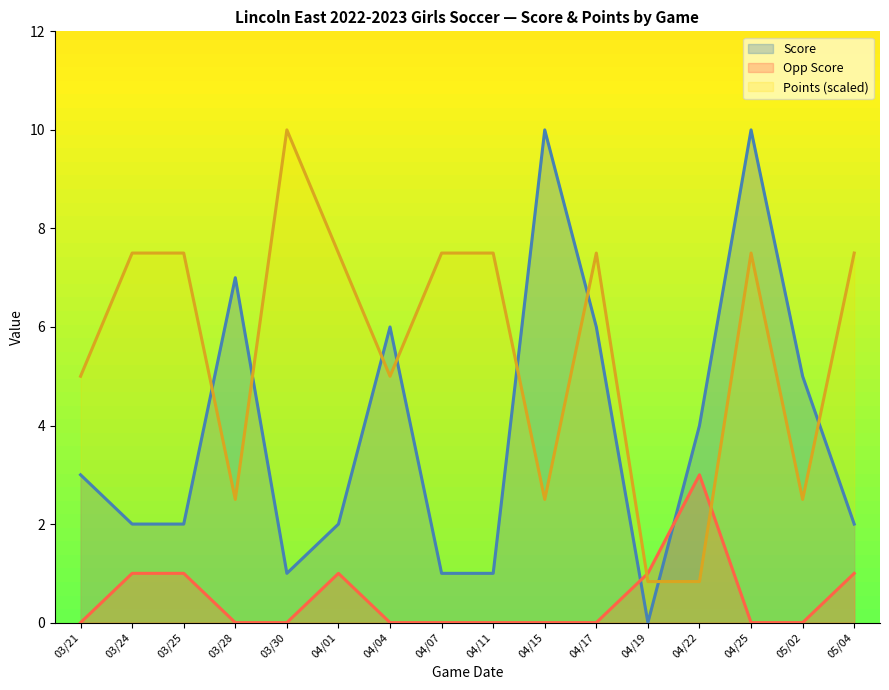

Which series has the largest total across all categories?

Points (scaled)